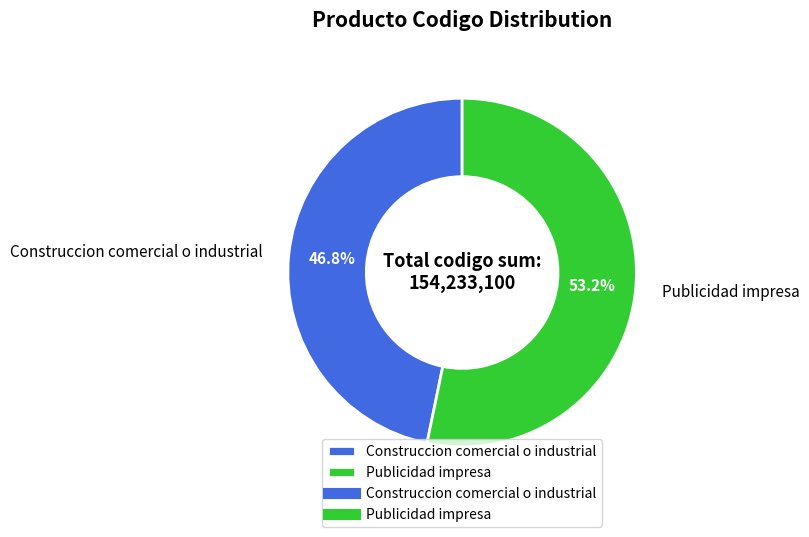

True or false: Publicidad impresa accounts for 53% of the total.

True